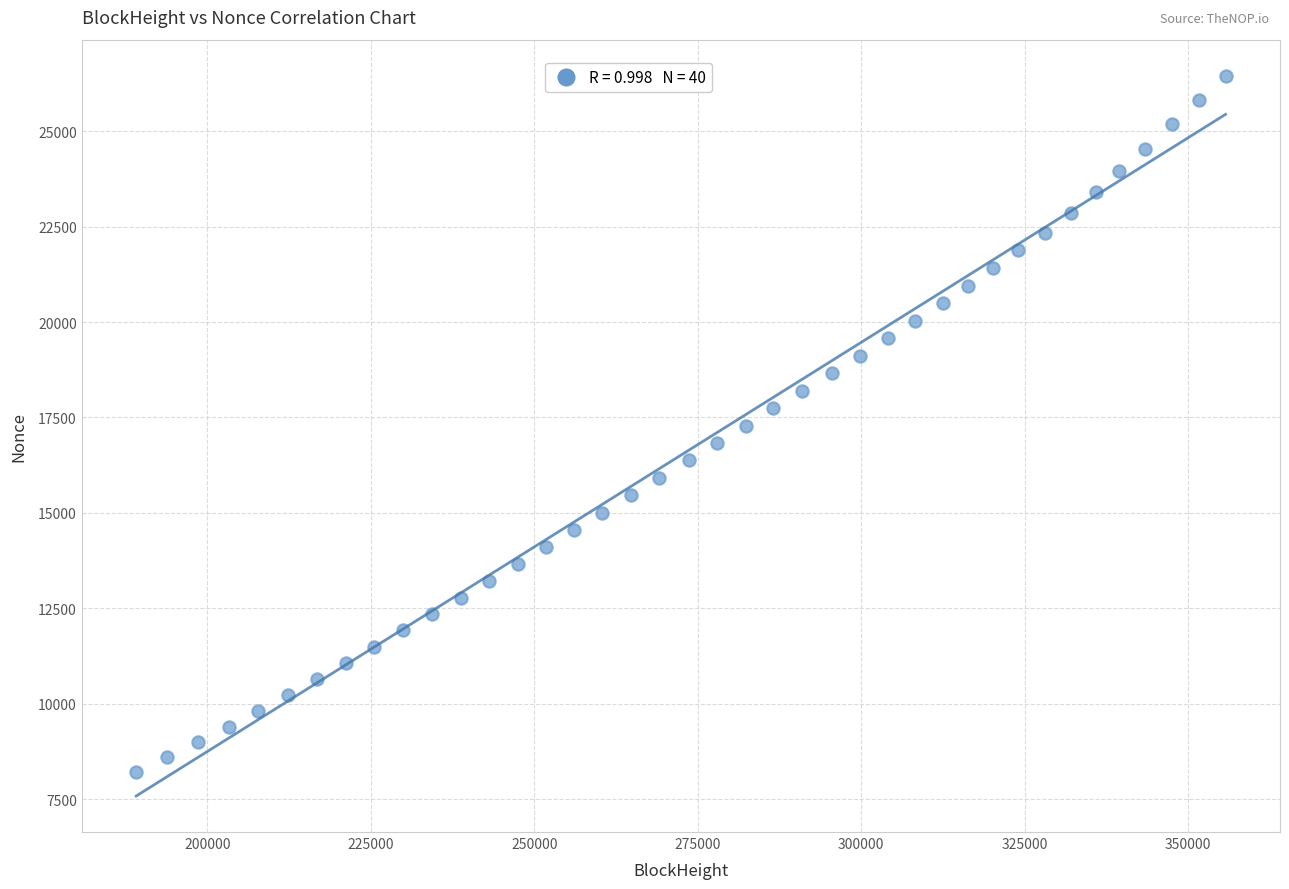

What is the range of X values (max minus min)?

166611